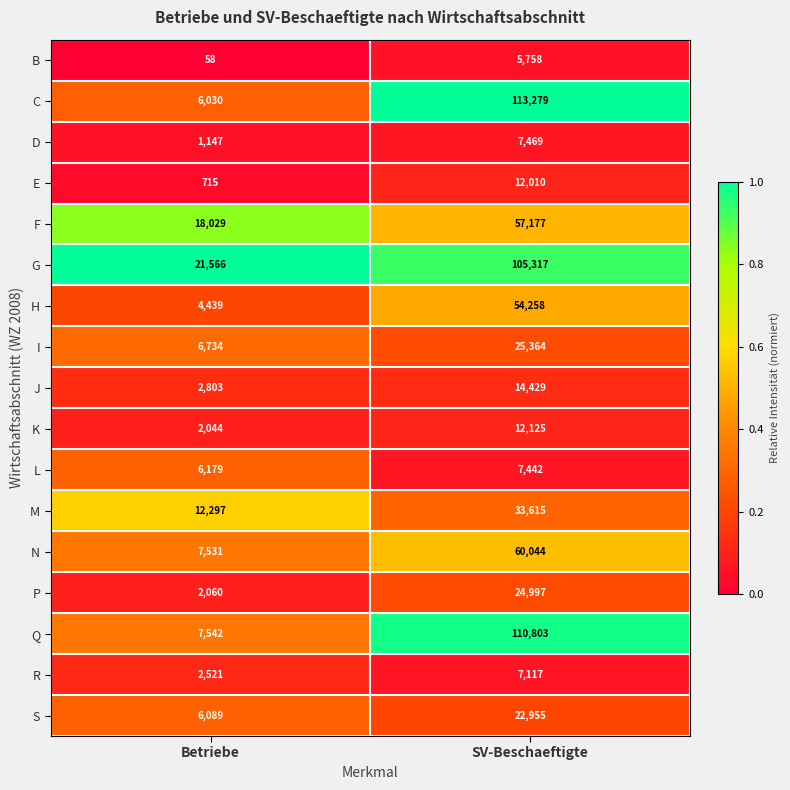

At which category is the sum across all series the highest?

SV-Beschaeftigte